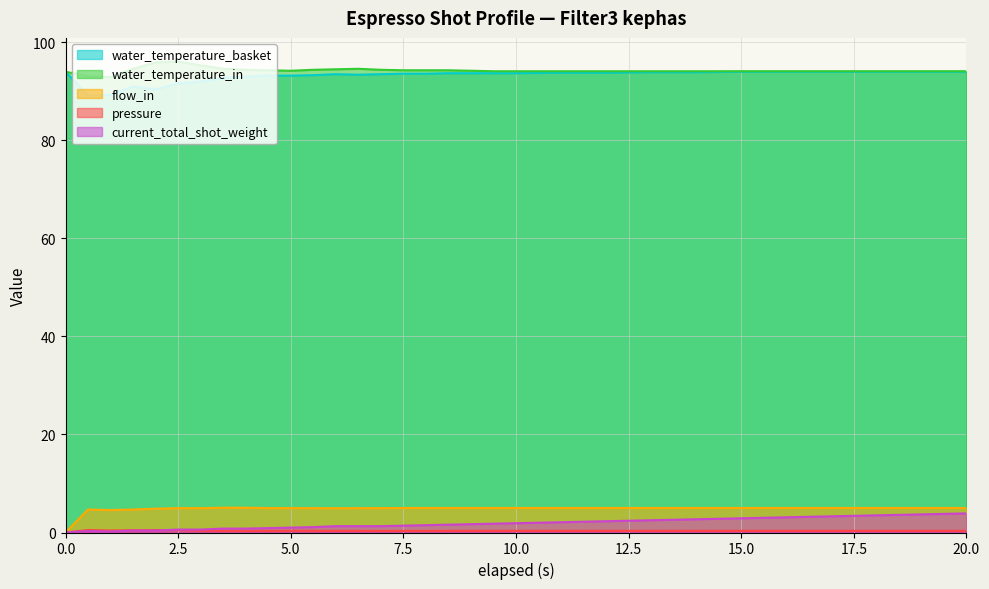

What is the maximum value for water_temperature_basket?

94.0